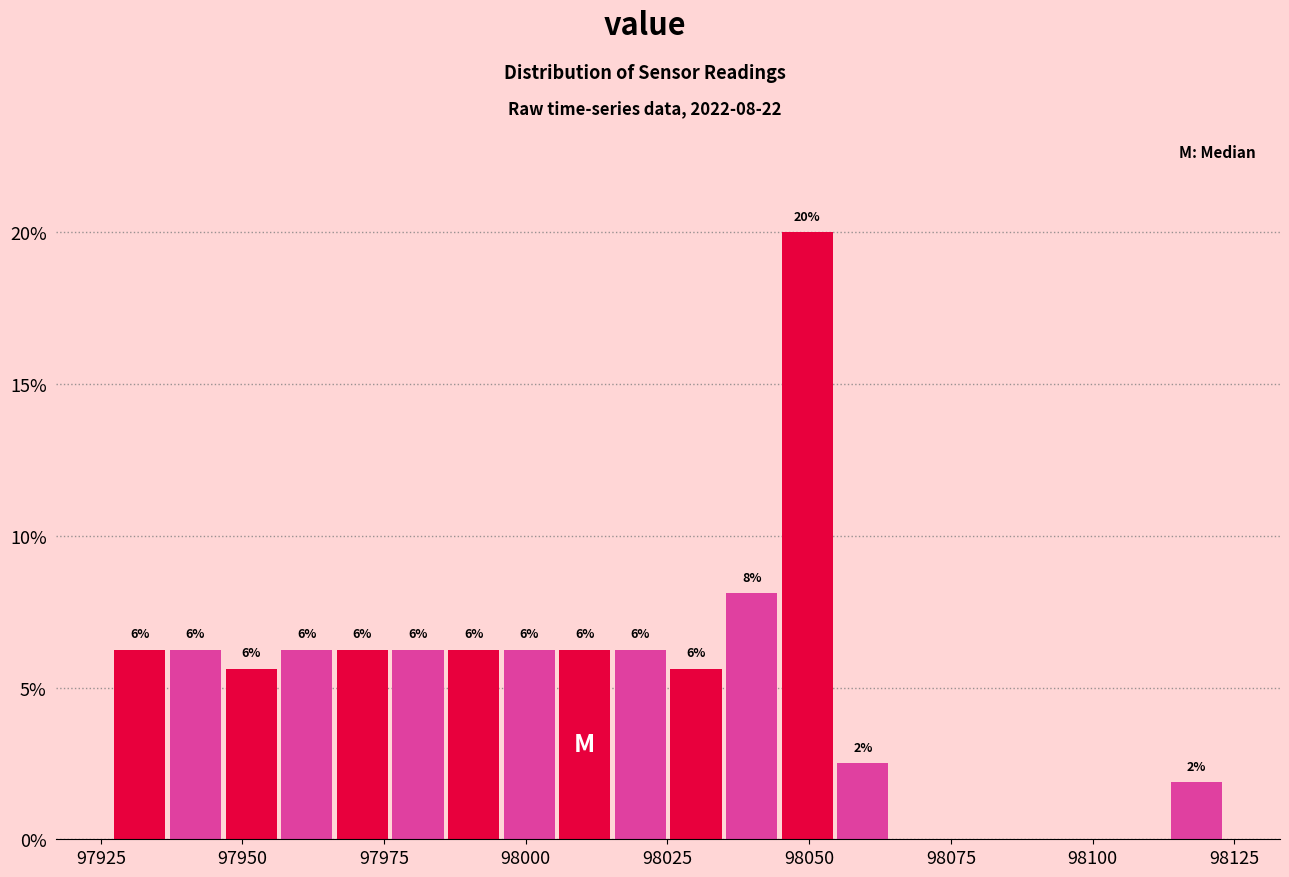

Around what value on the x-axis is the tallest bar? Give the approximate position of its centre, as read against the axis.

98050